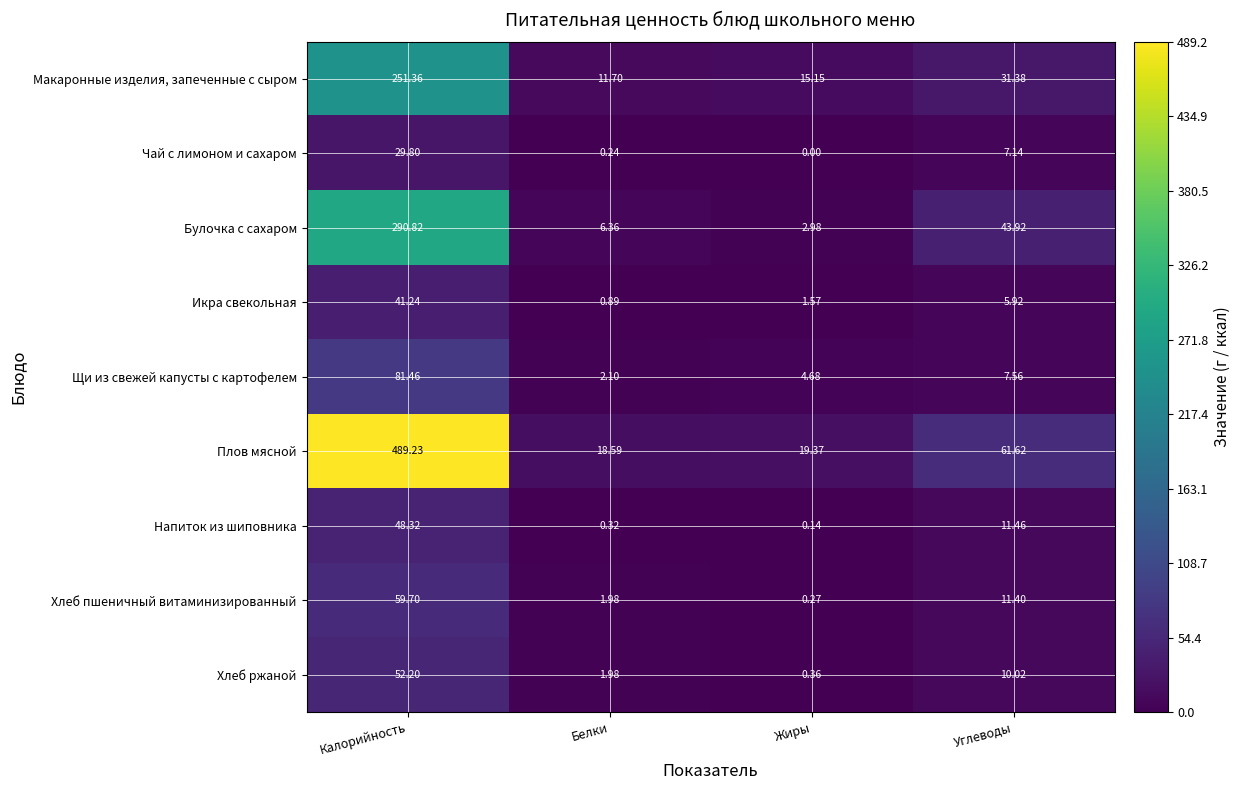

Which series has the largest total across all categories?

Плов мясной